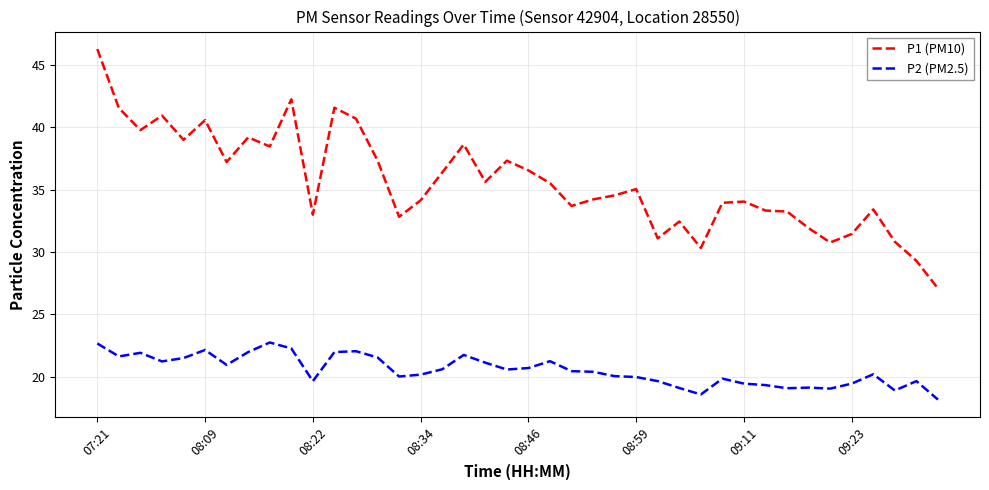

Which series has the largest range (max minus min)?

P1 (PM10)